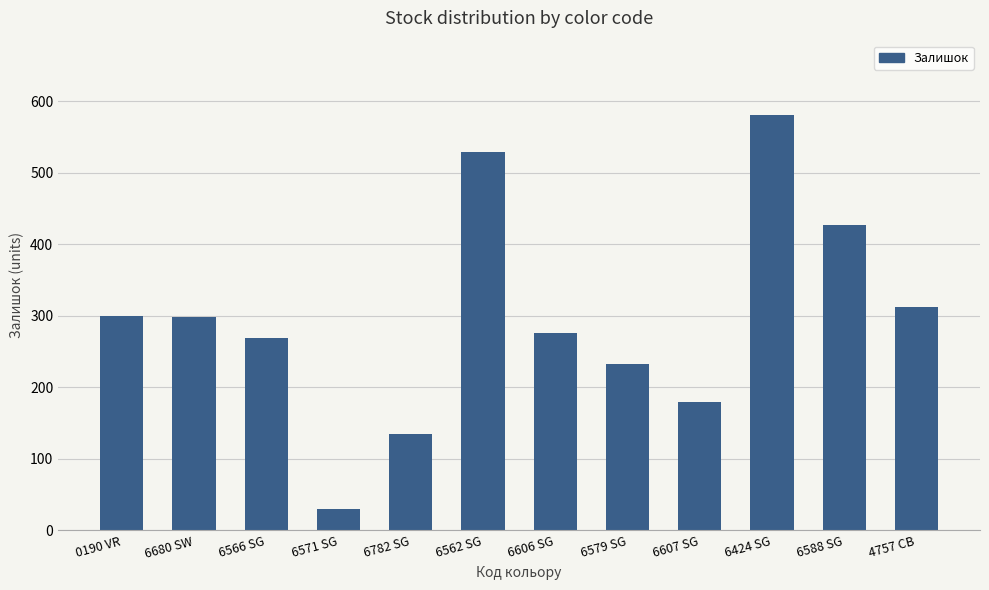

How many bars are there in total?

12